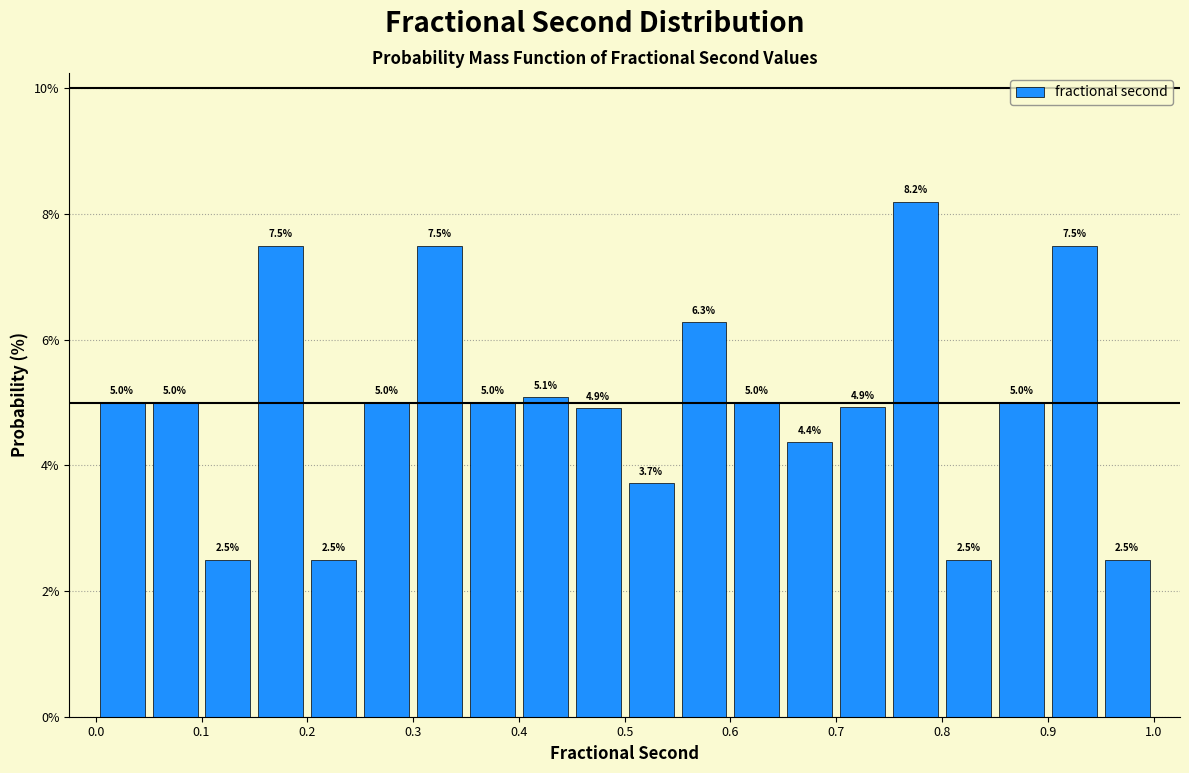

What is the height of the bar covering 0.90 to 0.95 on the x-axis?

7.5